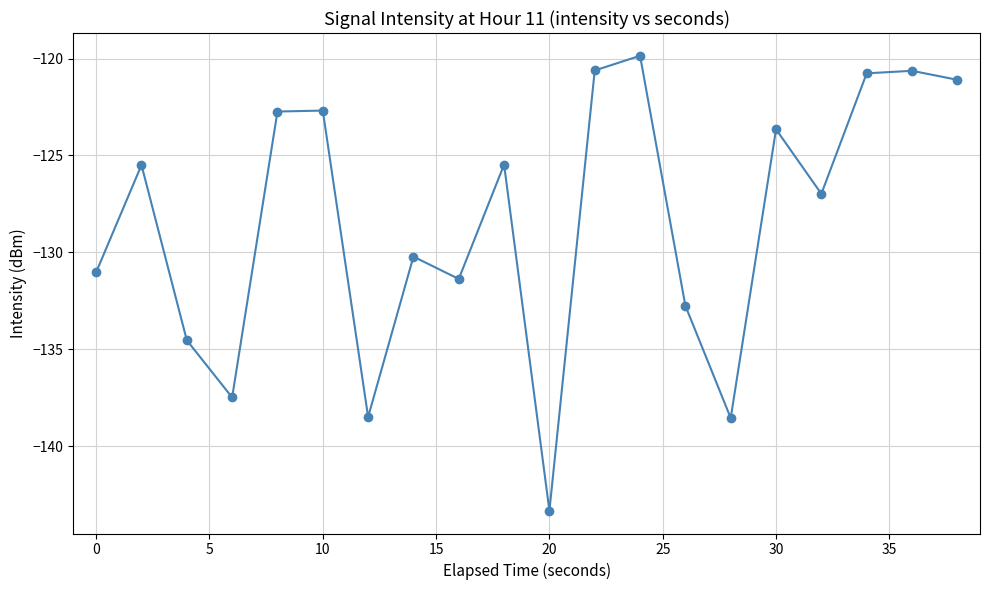

What is the value of the 18th point from the left?

-120.8